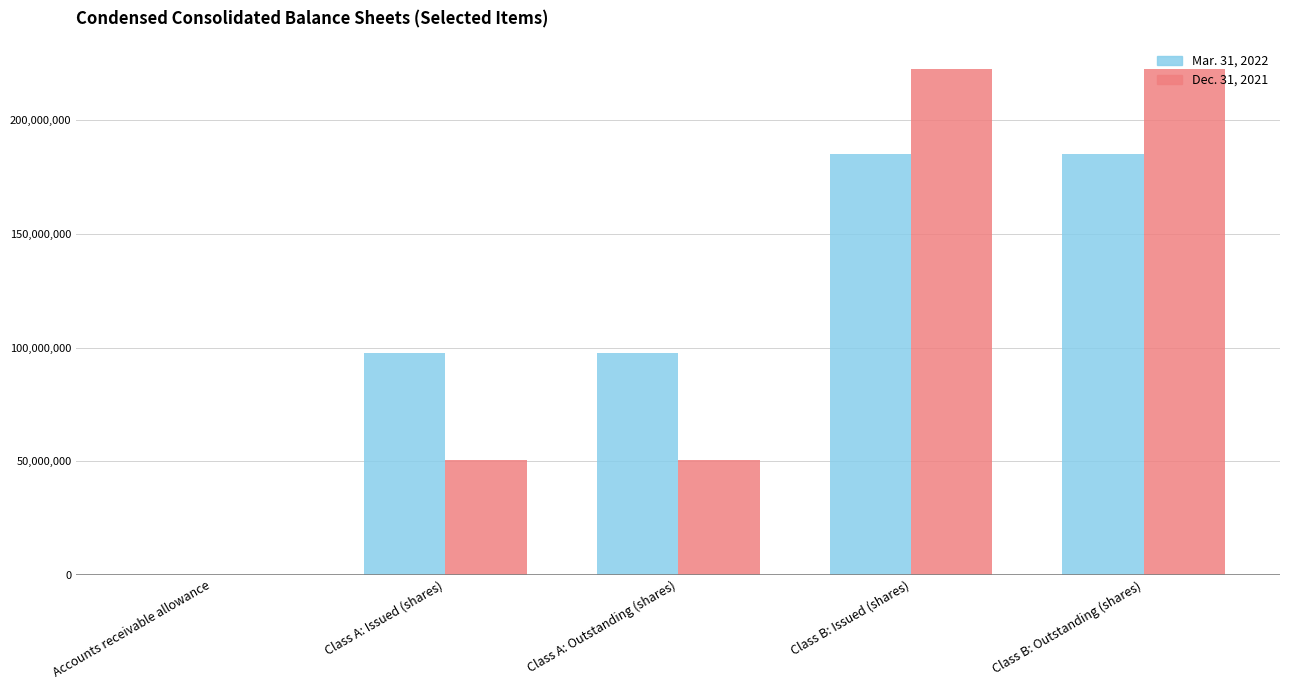

Between Class A: Issued (shares) and Class B: Issued (shares), which series saw the biggest shift?

Dec. 31, 2021